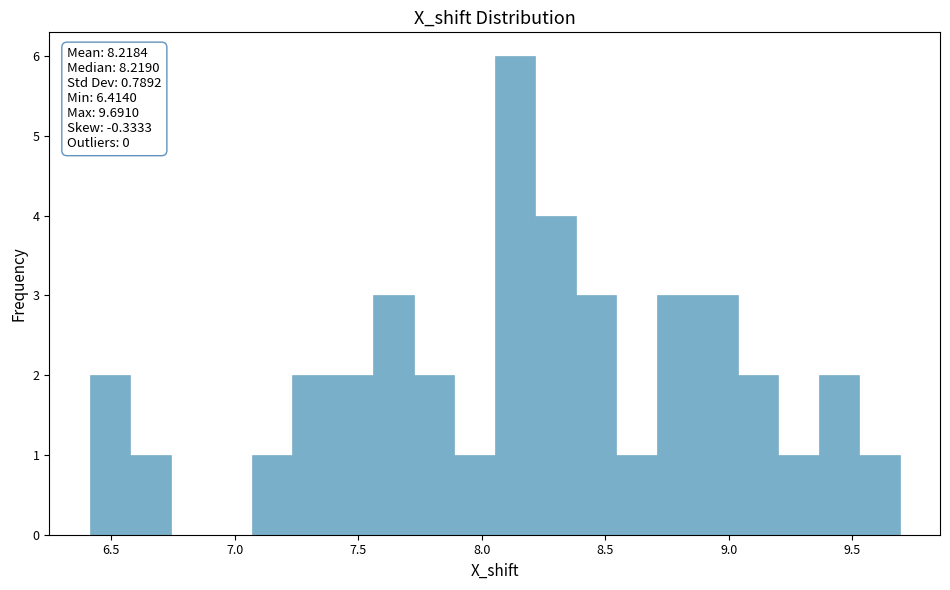

Around what value on the x-axis is the tallest bar? Give the approximate position of its centre, as read against the axis.

8.15